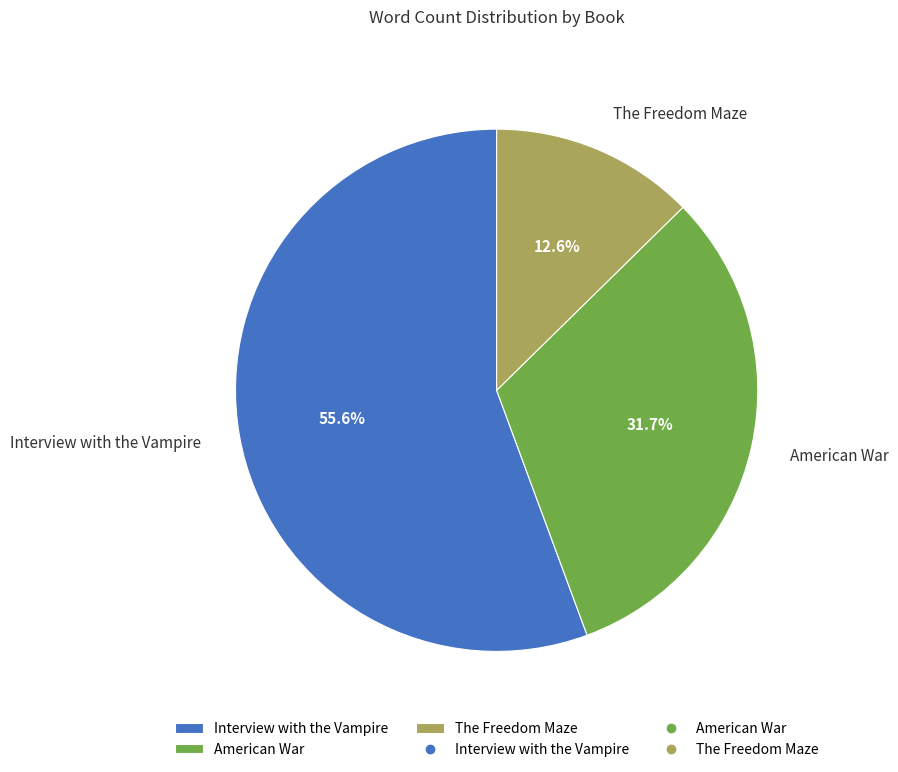

How much of the chart is everything except The Freedom Maze?

87.4%